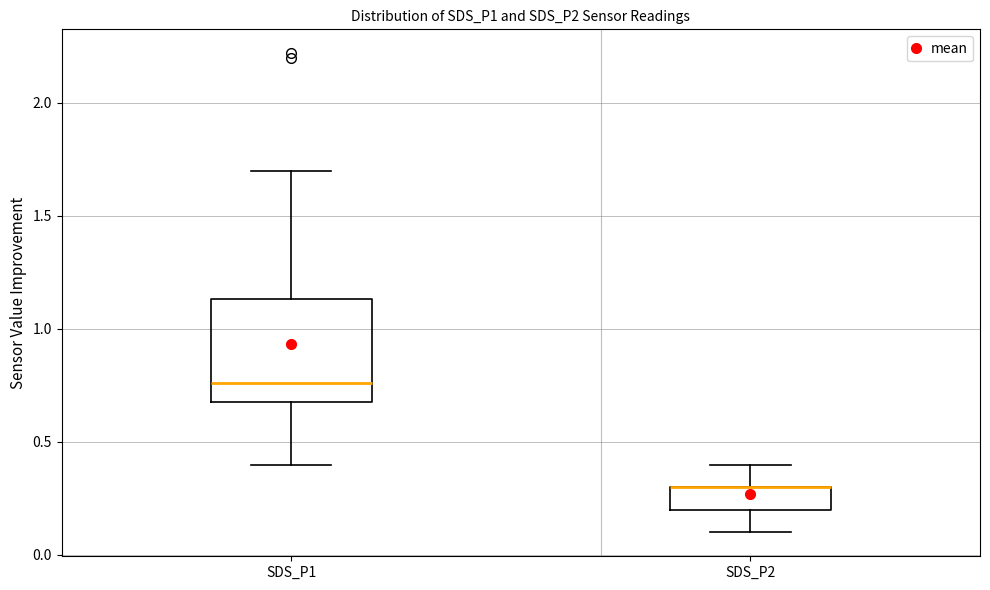

Which box is the tallest, from its lower edge to its upper edge?

SDS_P1